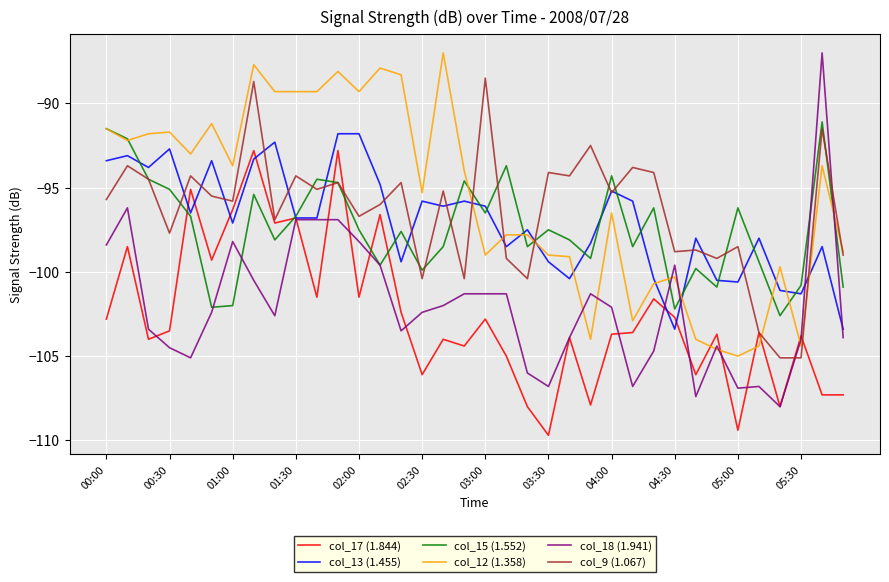

What is the highest value of the col_12 (1.358) series?

-87.0